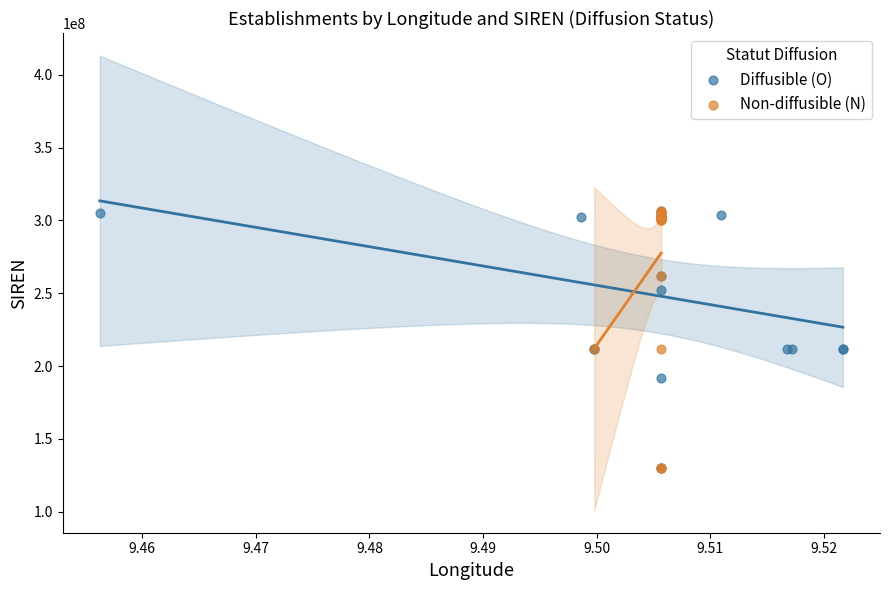

What are all the series names shown in the legend?

Diffusible (O), Non-diffusible (N)